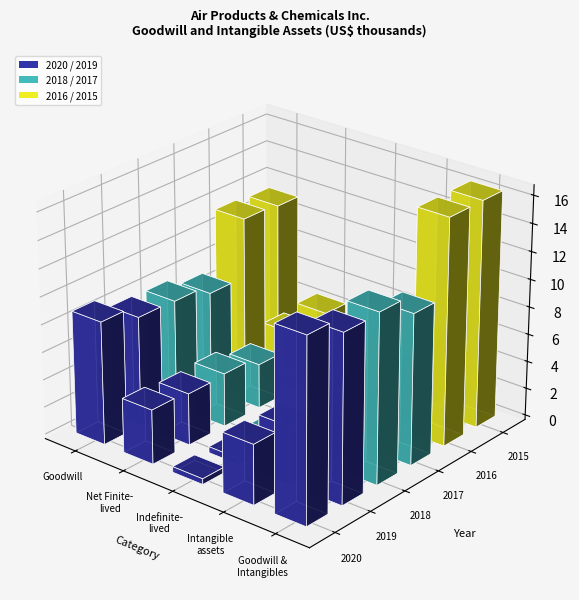

What is the label of the 4th bar from the right?

Finite-lived intangible assets, net